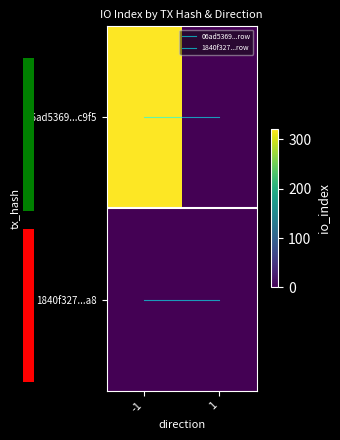

What is the sum of the 1840f327...row values at -1 and 1?

2